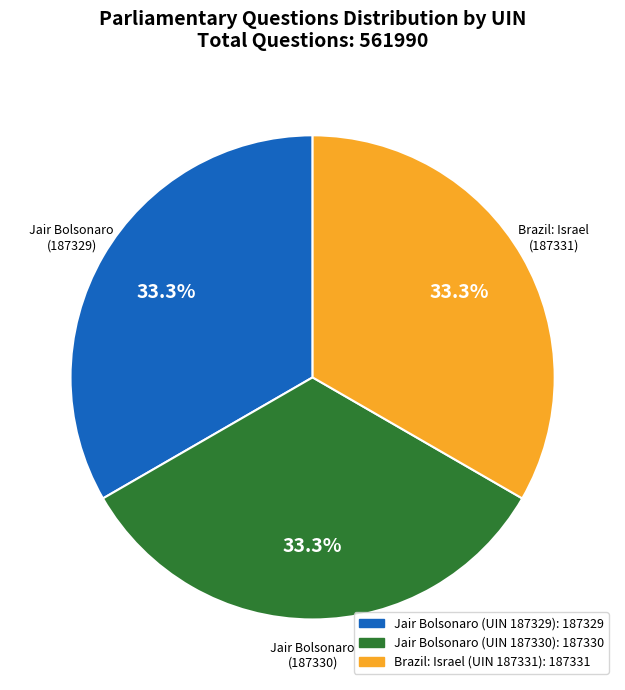

Is there any slice that represents more than half of the pie?

No